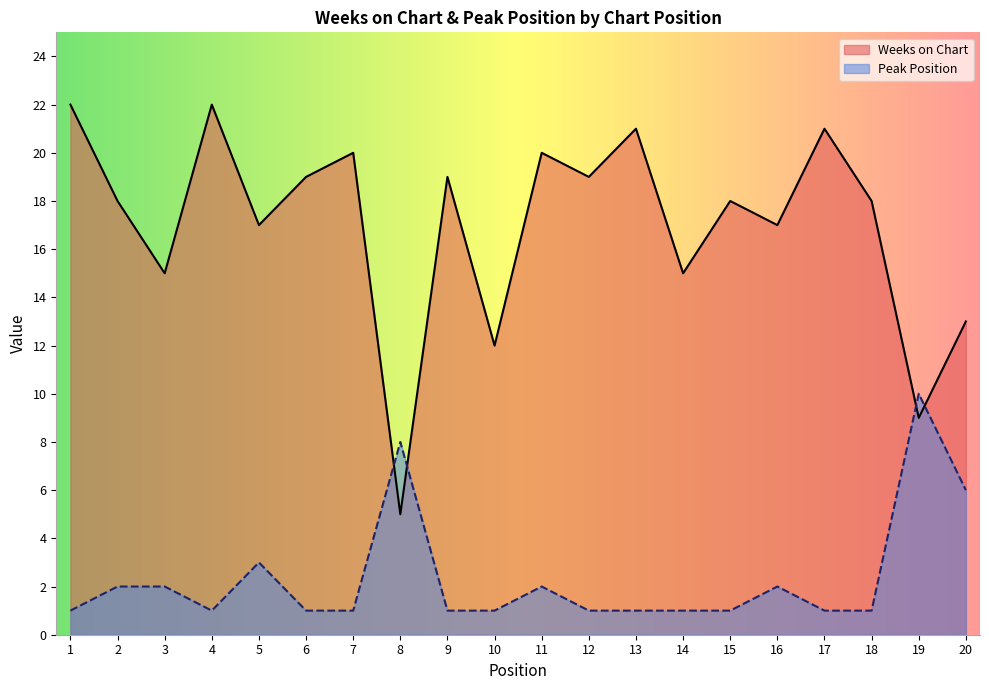

What is the total value across all series at 3?

17